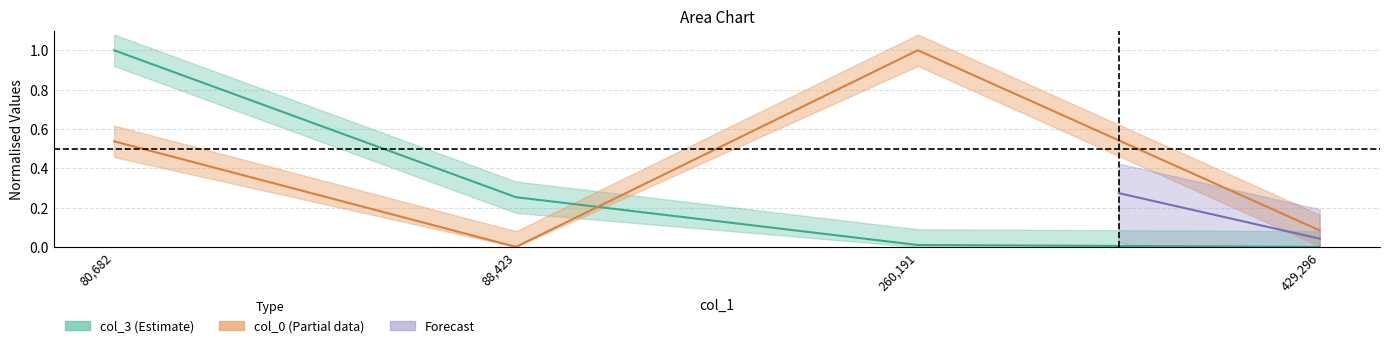

True or false: col_0 and col_3 intersect in this chart.

True